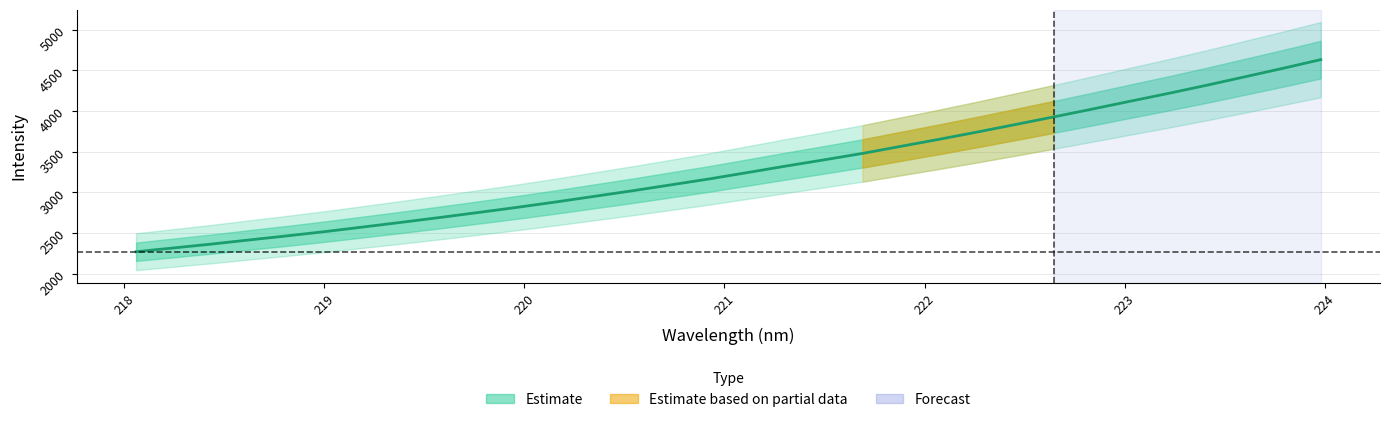

What is the lowest value of the Estimate series?

2268.3